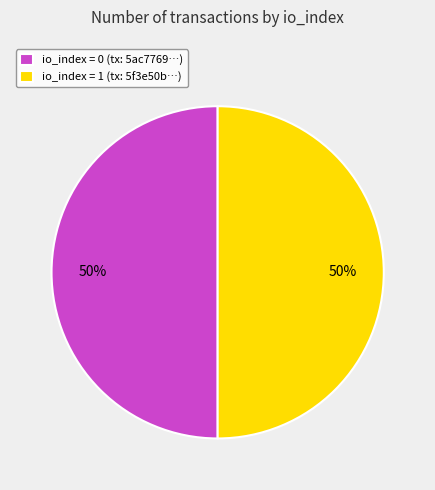

True or false: io_index = 1 (tx: 5f3e50b…) accounts for 37% of the total.

False